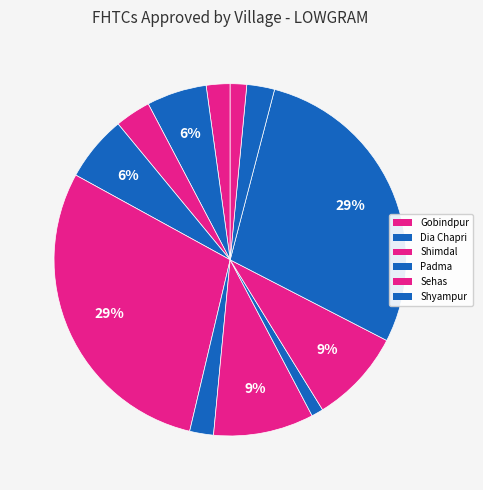

How many segments does this pie chart have?

12